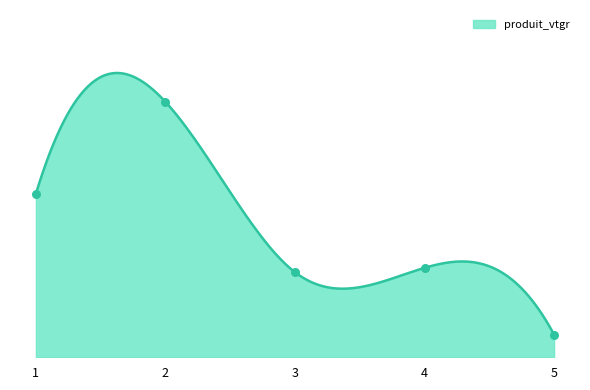

What is the change in value from 1 to 3?

-27.1